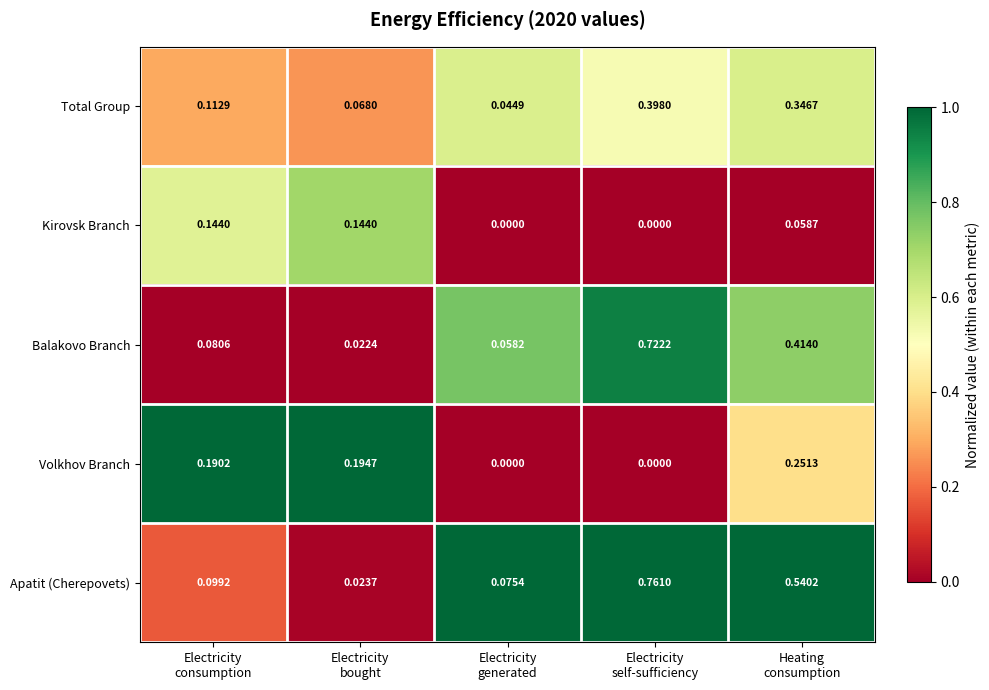

Which series has the largest range (max minus min)?

Apatit (Cherepovets)